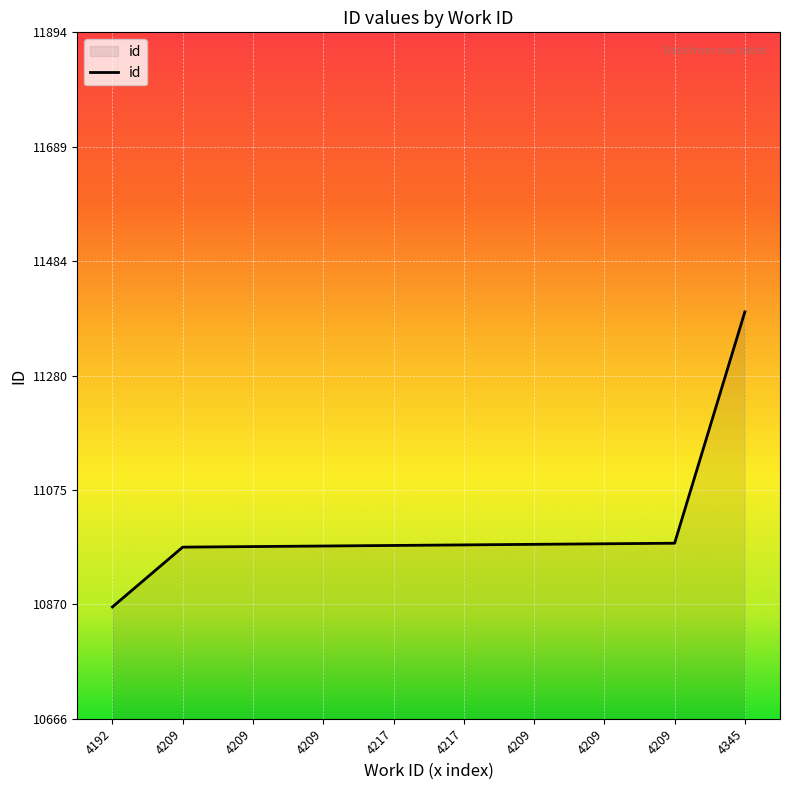

List the labels in order of value, largest first.

4345, 4209, 4209, 4209, 4217, 4217, 4209, 4209, 4209, 4192